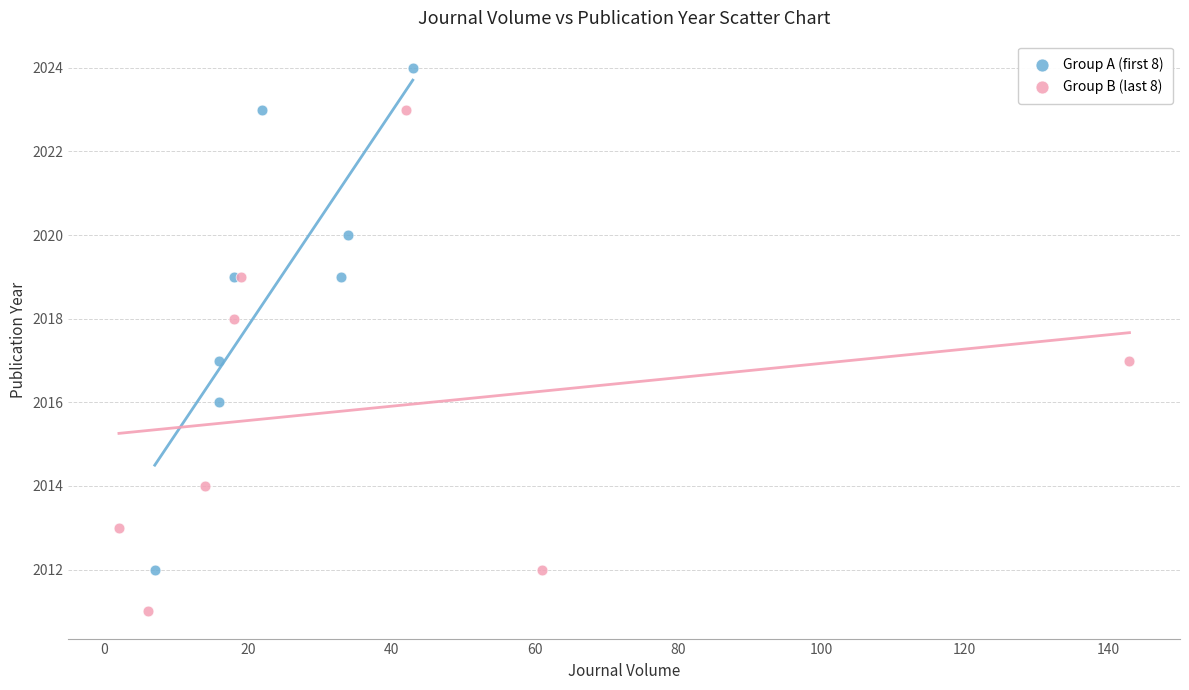

Which series reaches the maximum Y coordinate?

Group A (first 8)